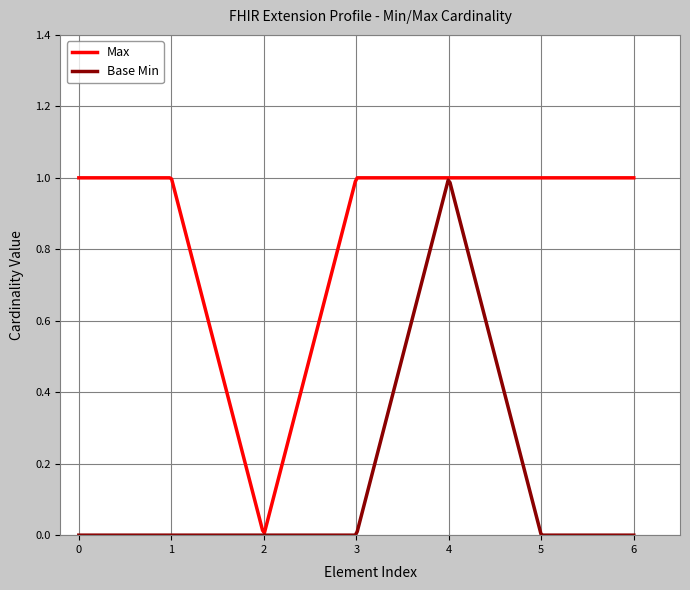

Which series has the largest total across all categories?

Max